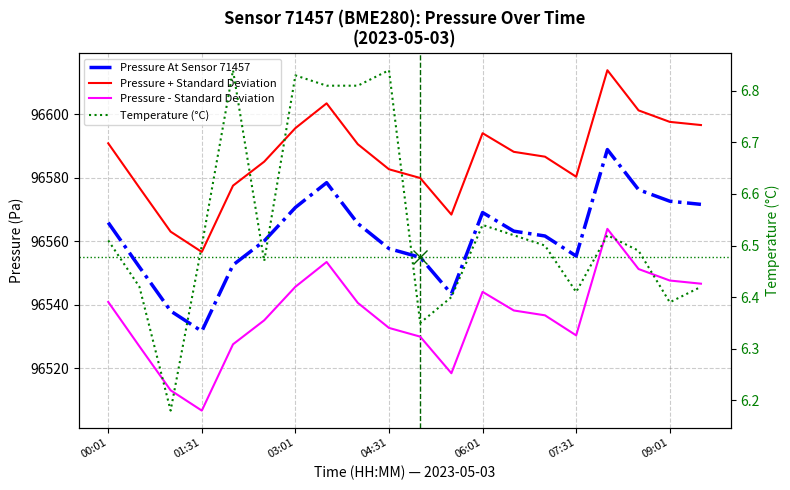

At how many categories does at least one series exceed 85676?

20